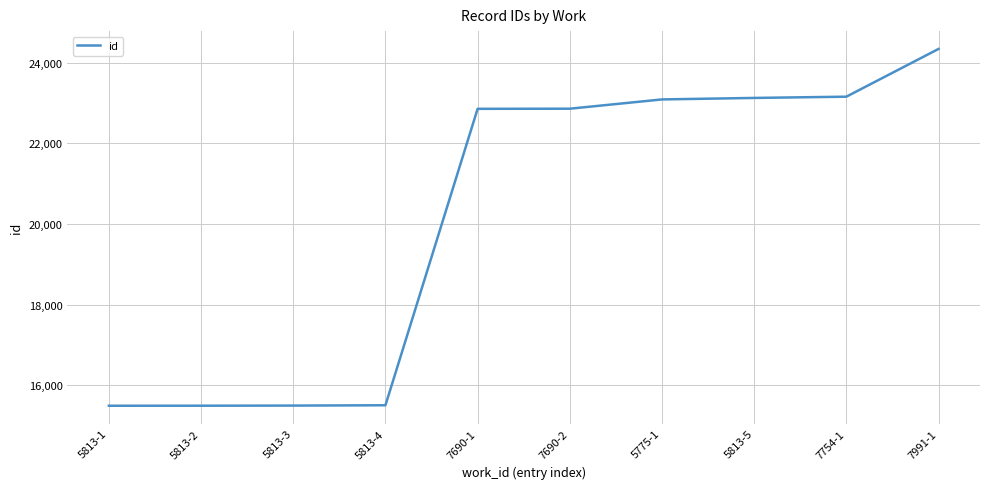

Approximately how many times larger is the value at 7991-1 compared to 5813-2?

1.6